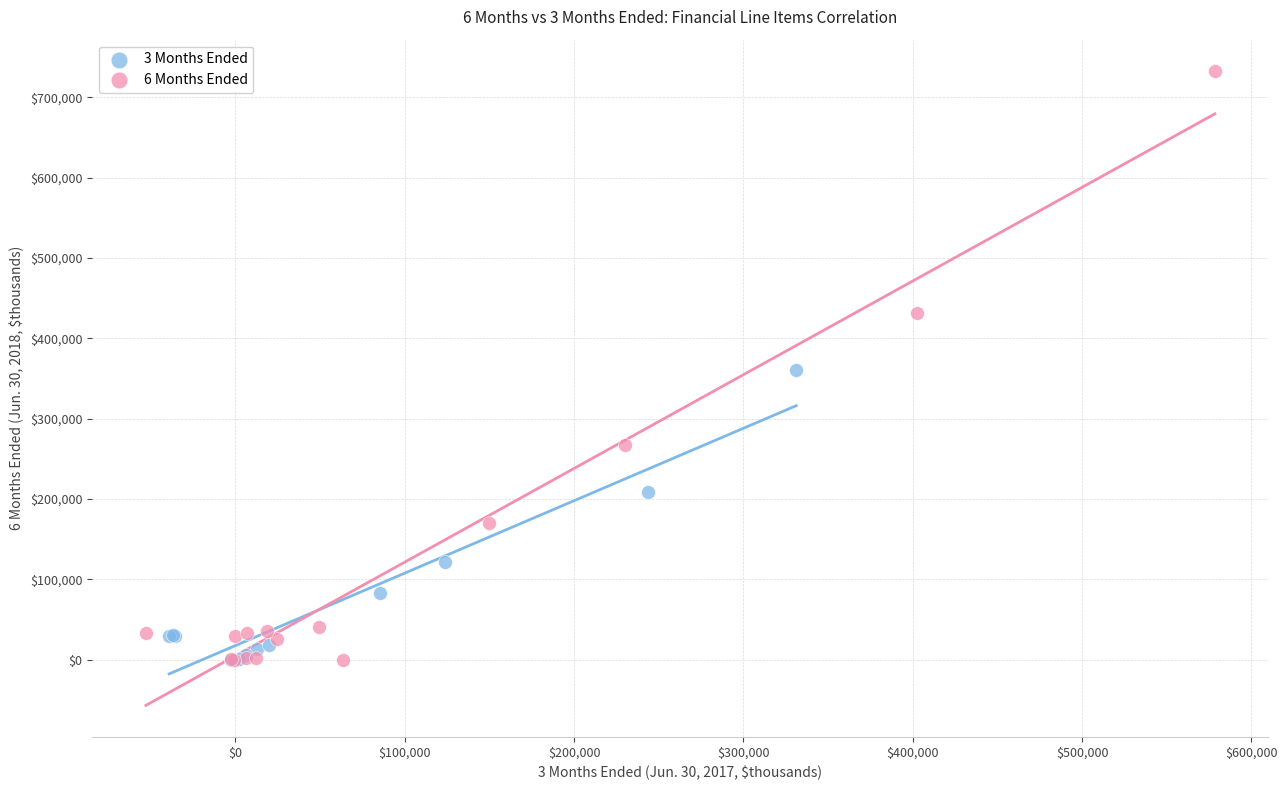

Which series has the widest spread of Y values?

6 Months Ended